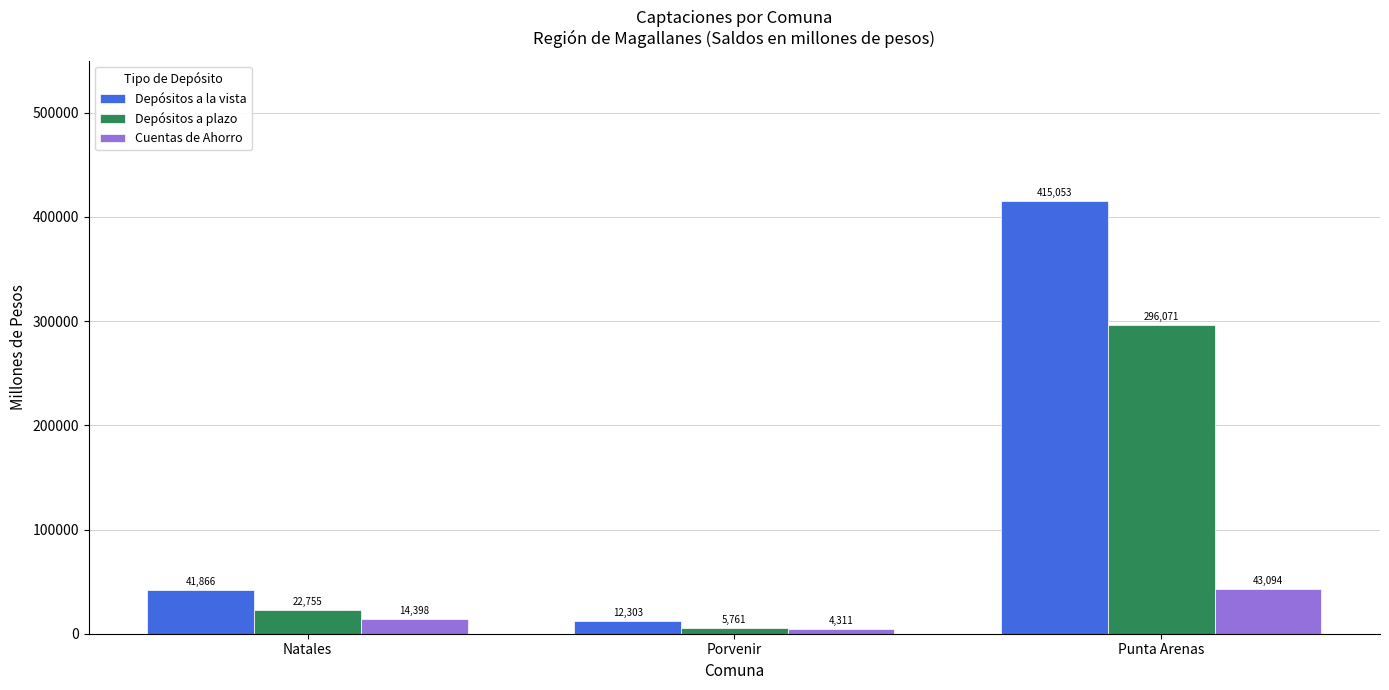

How many data points in Depósitos a plazo are less than 22754?

1